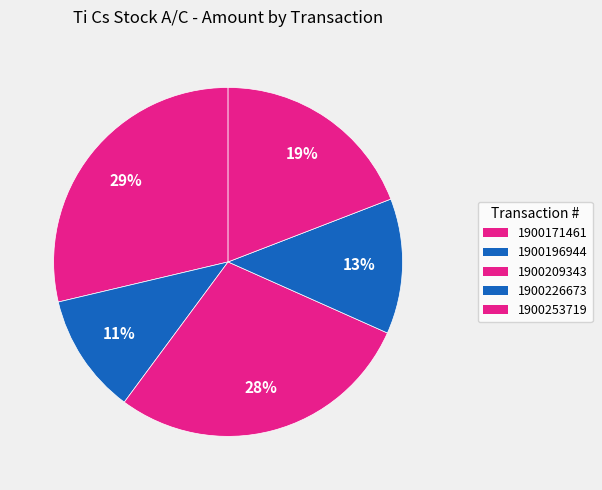

True or false: 1900196944 accounts for 18% of the total.

False